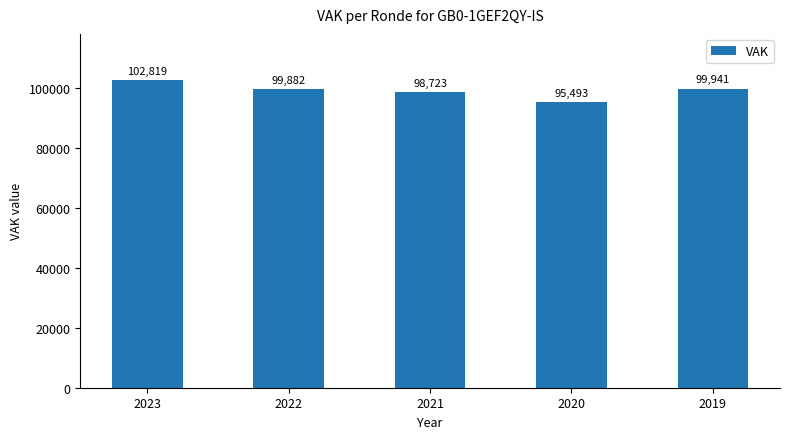

What is the greatest value displayed?

102819